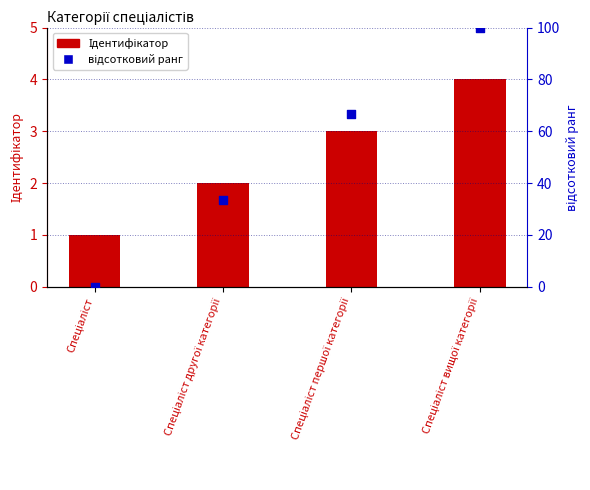

Between Спеціаліст вищої категорії and Спеціаліст другої категорії, which is larger?

Спеціаліст вищої категорії